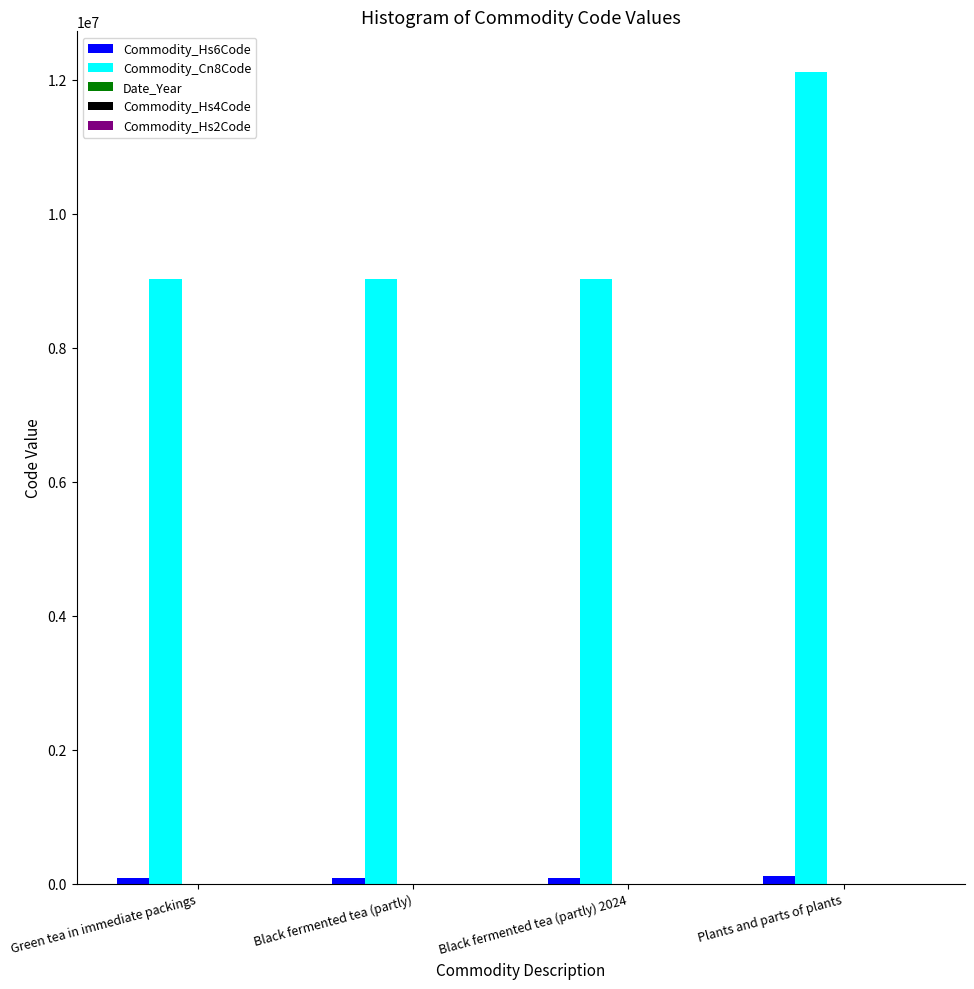

True or false: Commodity_Cn8Code has a value of 2827462 at Plants and parts of plants.

False